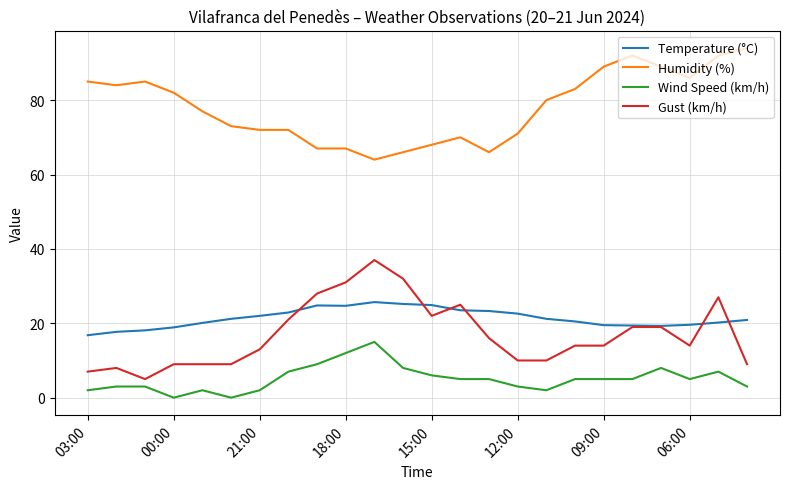

What is the lowest value of the Temperature (°C) series?

16.8